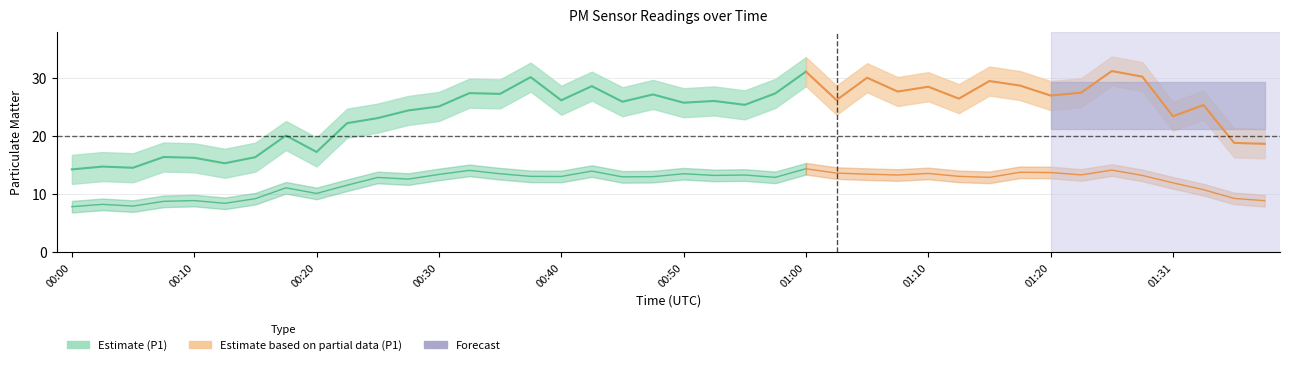

What is the value of the P2 point at the 22nd from the left?

13.2